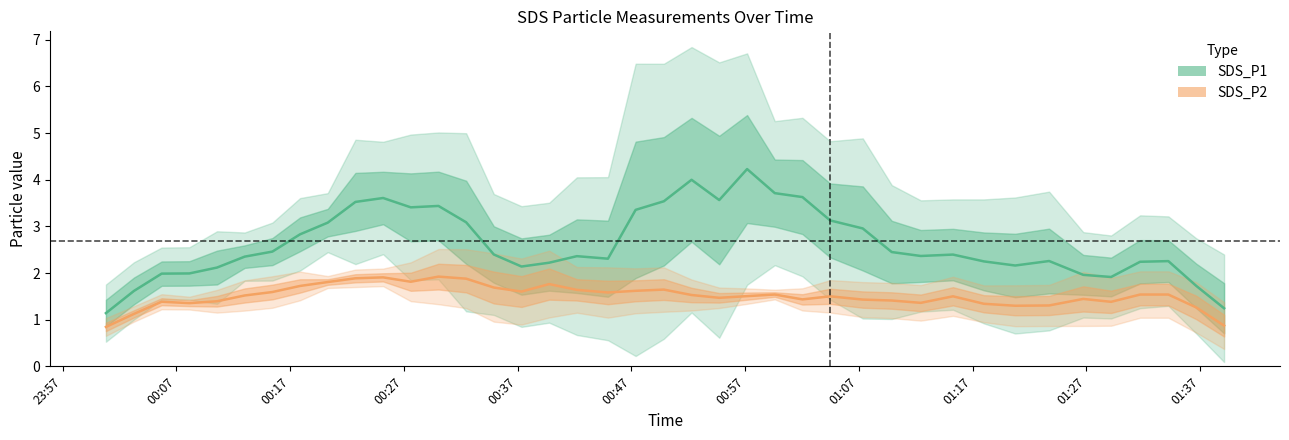

Where is the first local minimum for SDS_P2?

00:27